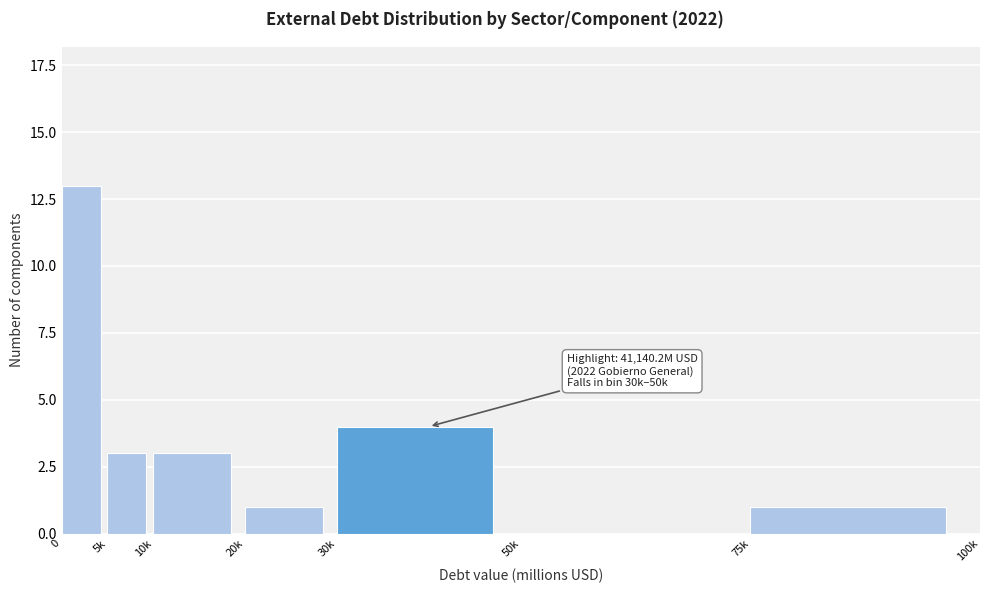

Reading left to right, transcribe all the data shown in this chart.

0=13	5k=3	10k=3	20k=1	30k=4	50k=0	75k=1